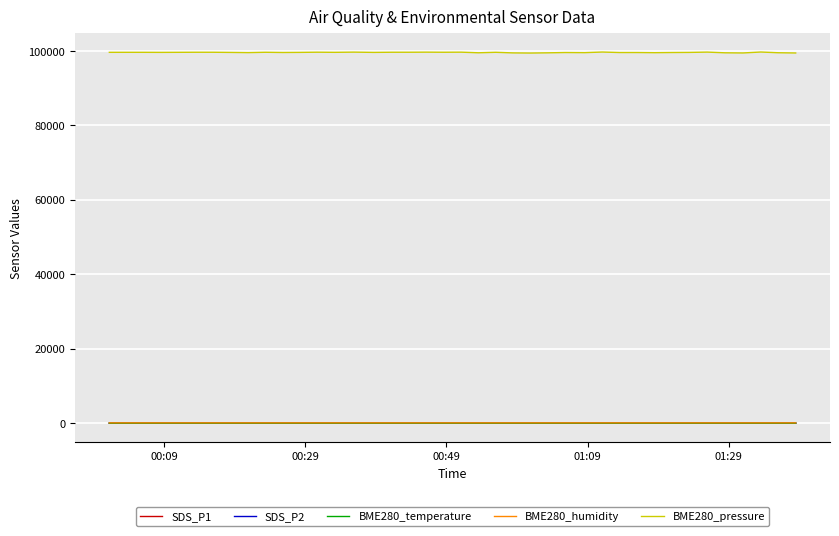

Which series has the widest spread of values?

BME280_pressure